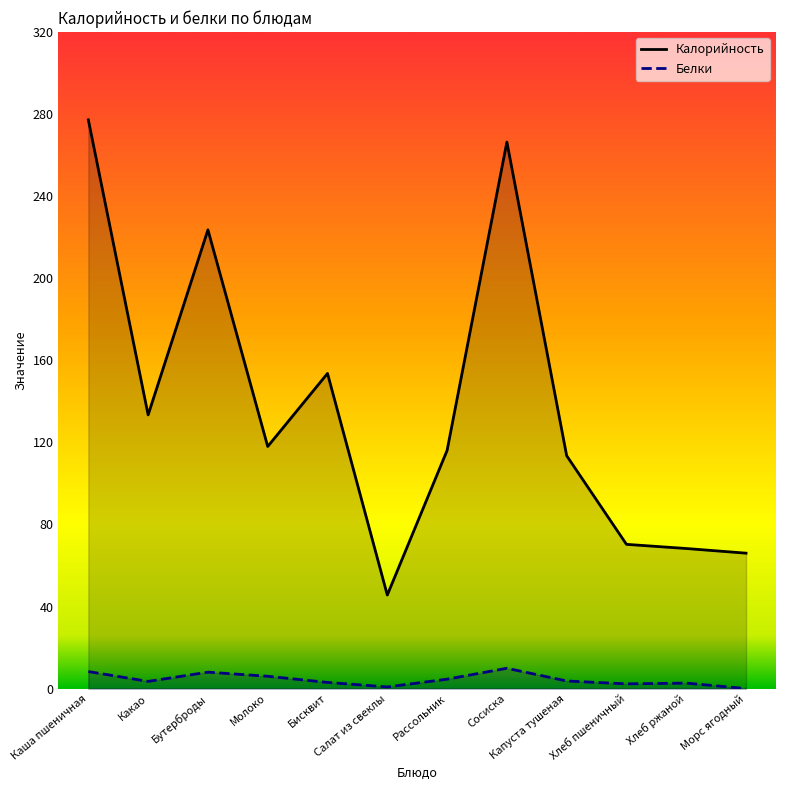

The value of Калорийность at Бисквит is 209.0. True or false?

False